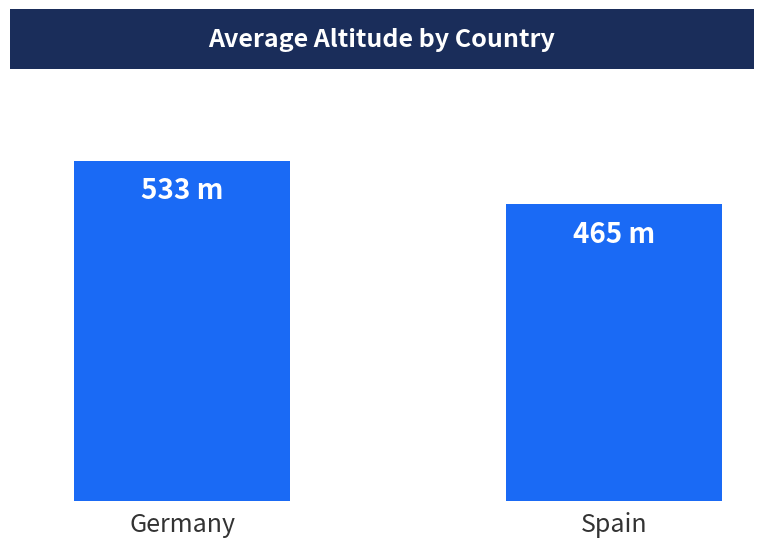

At which category does the chart reach its minimum across all series?

Spain